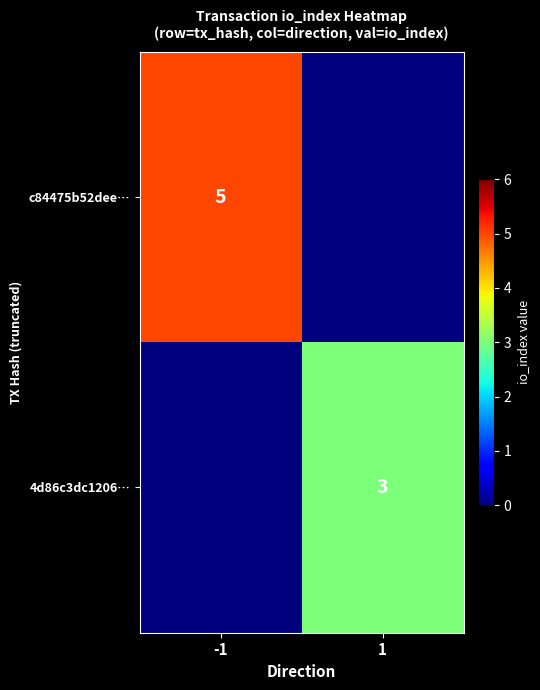

Is it true that c84475b52dee… equals 5 at -1?

True